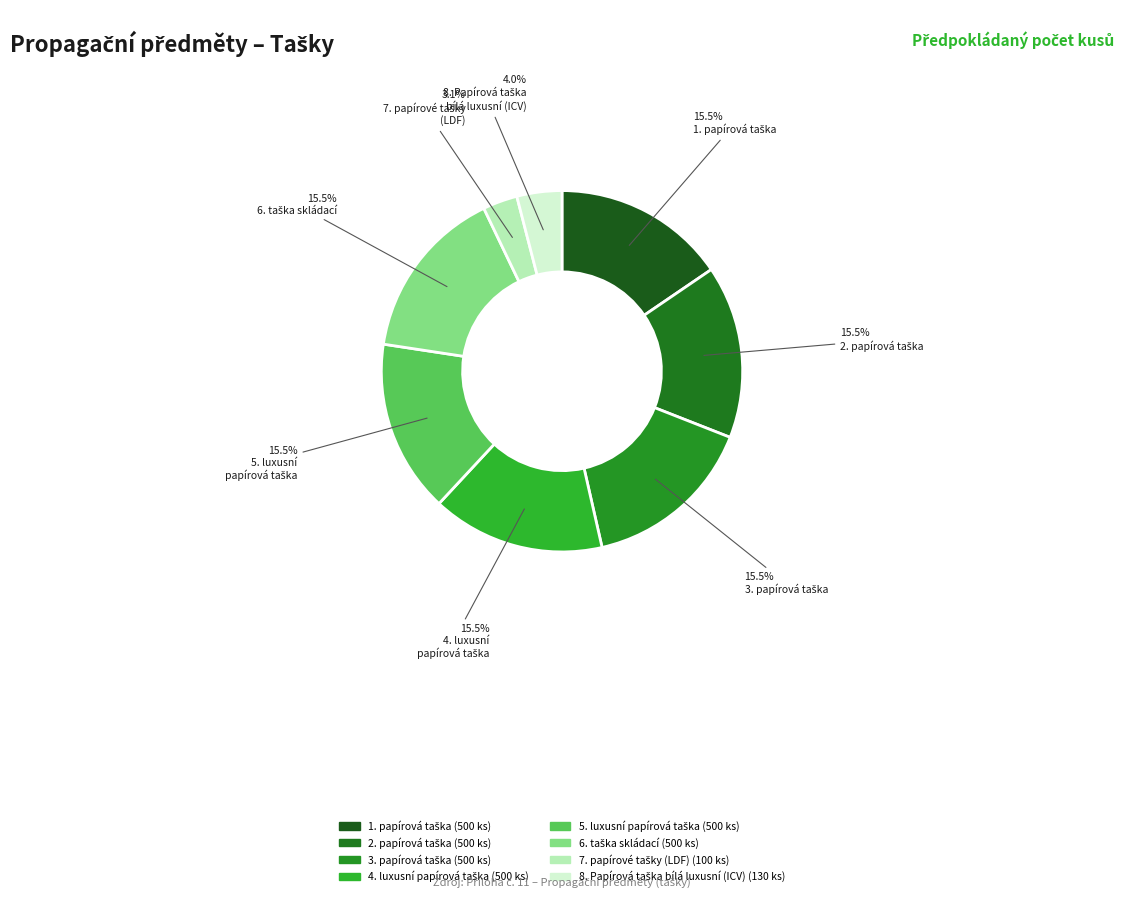

Is there a majority slice in this chart?

No